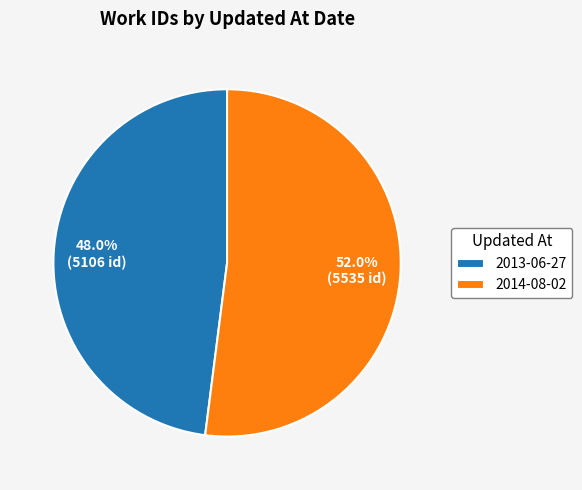

True or false: 2014-08-02 accounts for 63% of the total.

False